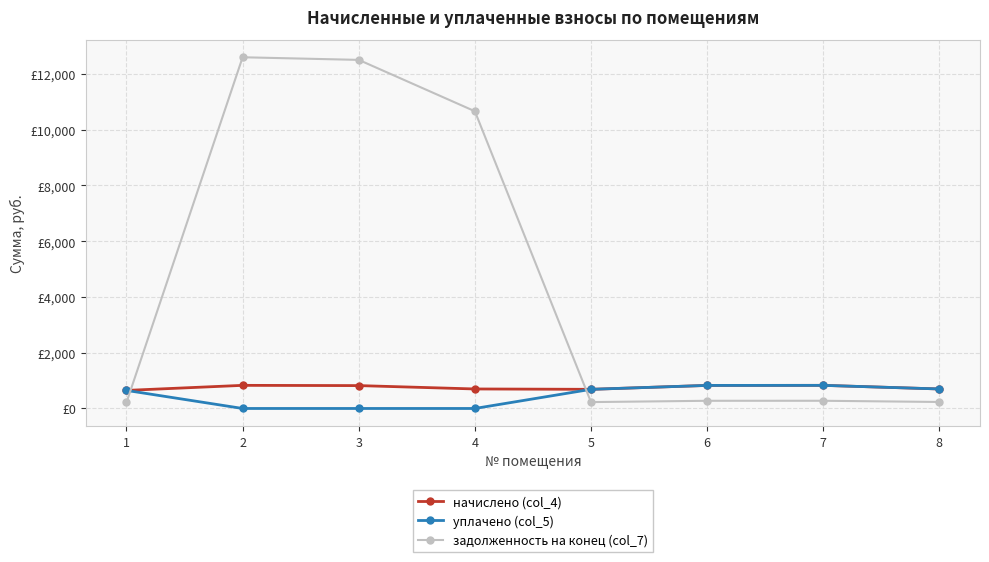

Is this an area chart (filled region under the line)?

No